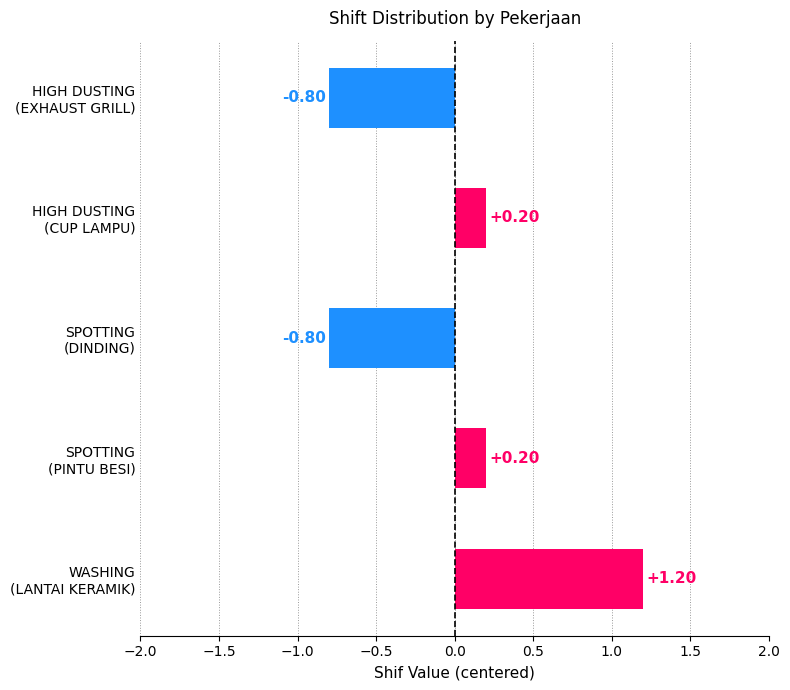

At which category does the chart reach its peak across all series?

WASHING (LANTAI KERAMIK)